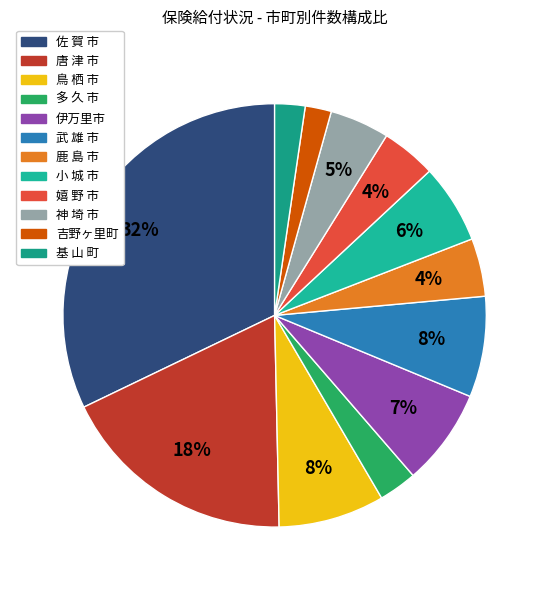

Rank the categories by value from highest to lowest.

佐 賀 市, 唐 津 市, 鳥 栖 市, 武 雄 市, 伊万里市, 小 城 市, 神 埼 市, 鹿 島 市, 嬉 野 市, 多 久 市, 基 山 町, 吉野ヶ里町